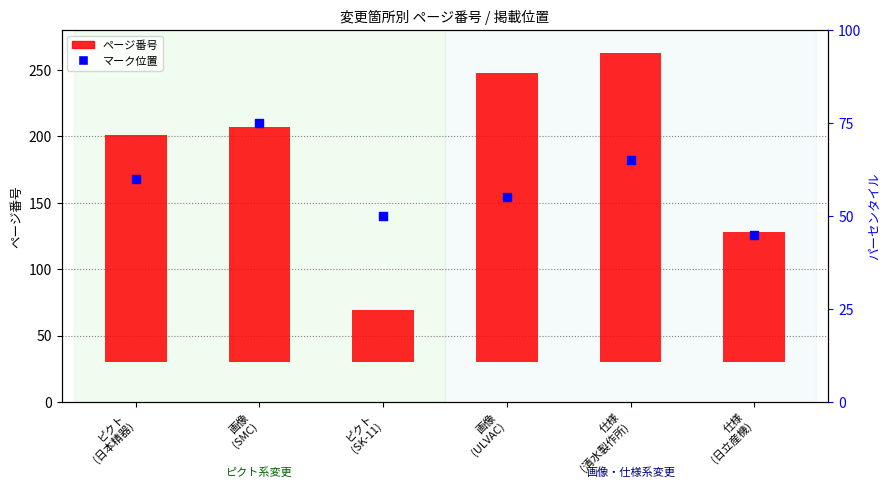

Which series has the largest total across all categories?

ページ番号 (変更箇所)